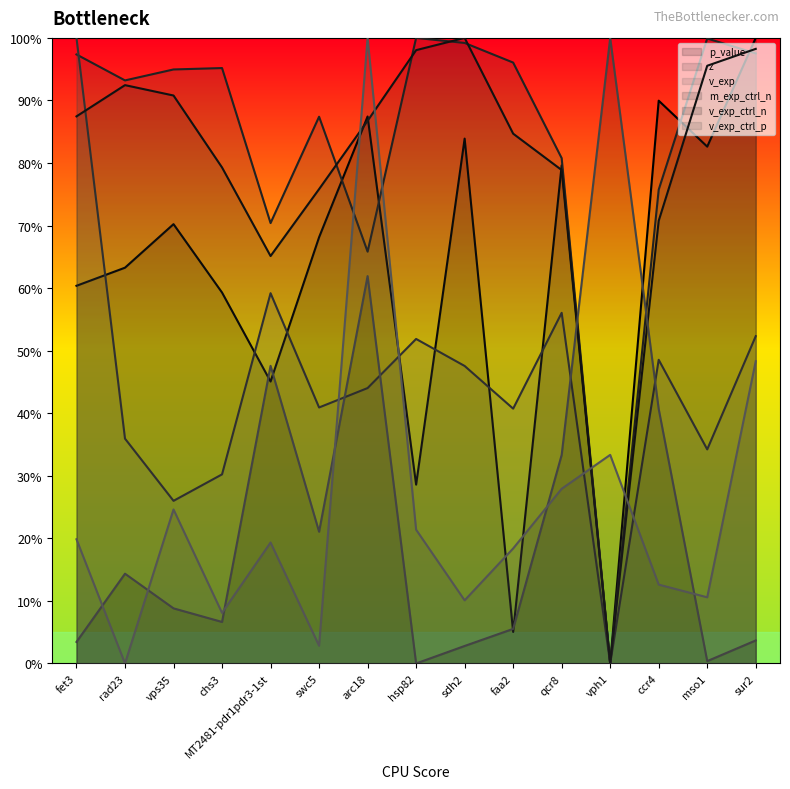

What is the label of the 12th point from the left?

vph1